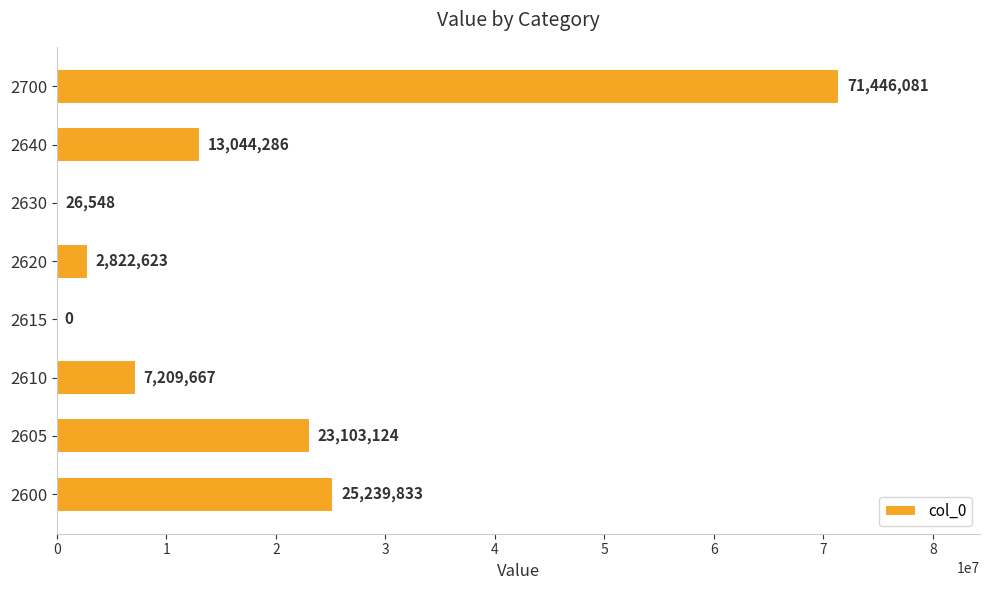

What value does the data have at 2605?

23103124